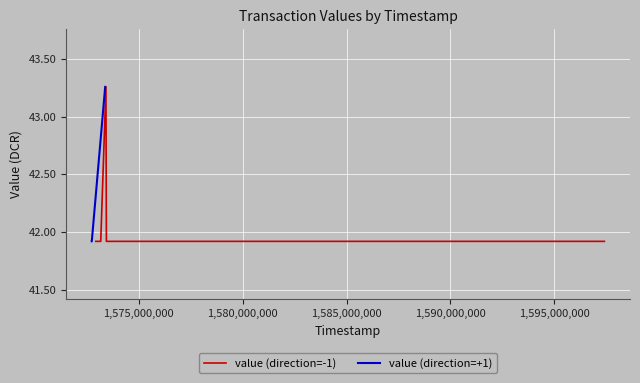

What is the minimum value for value (direction=-1)?

41.9